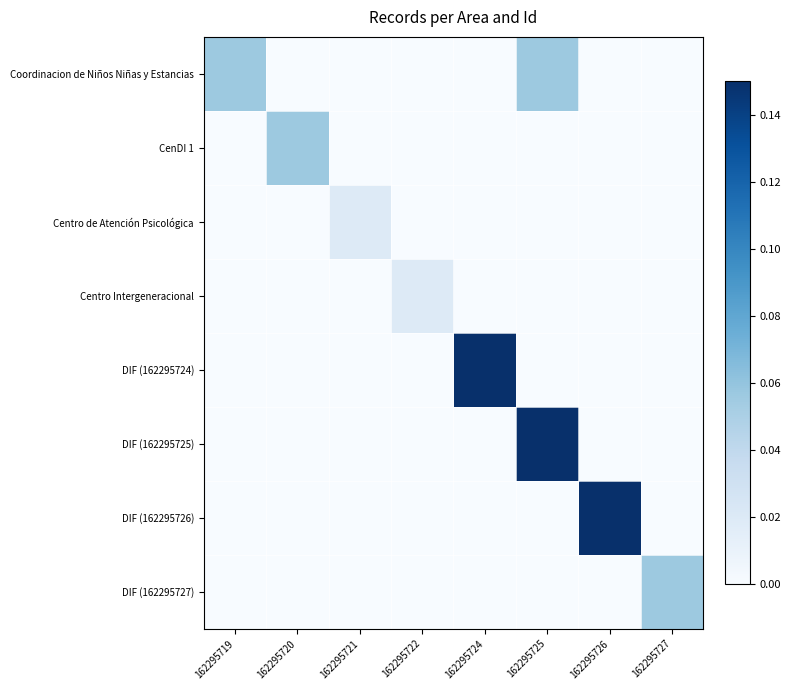

Reading left to right, transcribe all the data shown in this chart.

Coordinacion de Niños Niñas y Estancias: 162295719=0.1	162295720=0.0	162295721=0.0	162295722=0.0	162295724=0.0	162295725=0.1	162295726=0.0	162295727=0.0
CenDI 1: 162295719=0.0	162295720=0.1	162295721=0.0	162295722=0.0	162295724=0.0	162295725=0.0	162295726=0.0	162295727=0.0
Centro de Atención Psicológica: 162295719=0.0	162295720=0.0	162295721=0.0	162295722=0.0	162295724=0.0	162295725=0.0	162295726=0.0	162295727=0.0
Centro Intergeneracional: 162295719=0.0	162295720=0.0	162295721=0.0	162295722=0.0	162295724=0.0	162295725=0.0	162295726=0.0	162295727=0.0
DIF (162295724): 162295719=0.0	162295720=0.0	162295721=0.0	162295722=0.0	162295724=0.1	162295725=0.0	162295726=0.0	162295727=0.0
DIF (162295725): 162295719=0.0	162295720=0.0	162295721=0.0	162295722=0.0	162295724=0.0	162295725=0.1	162295726=0.0	162295727=0.0
DIF (162295726): 162295719=0.0	162295720=0.0	162295721=0.0	162295722=0.0	162295724=0.0	162295725=0.0	162295726=0.1	162295727=0.0
DIF (162295727): 162295719=0.0	162295720=0.0	162295721=0.0	162295722=0.0	162295724=0.0	162295725=0.0	162295726=0.0	162295727=0.1